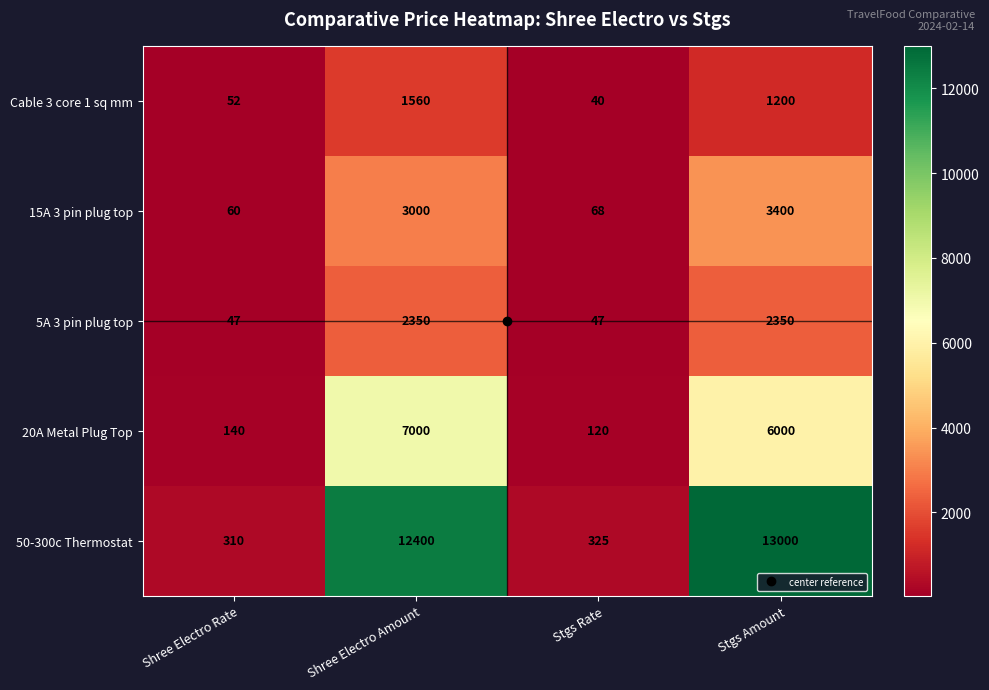

How many distinct data groups are displayed?

5